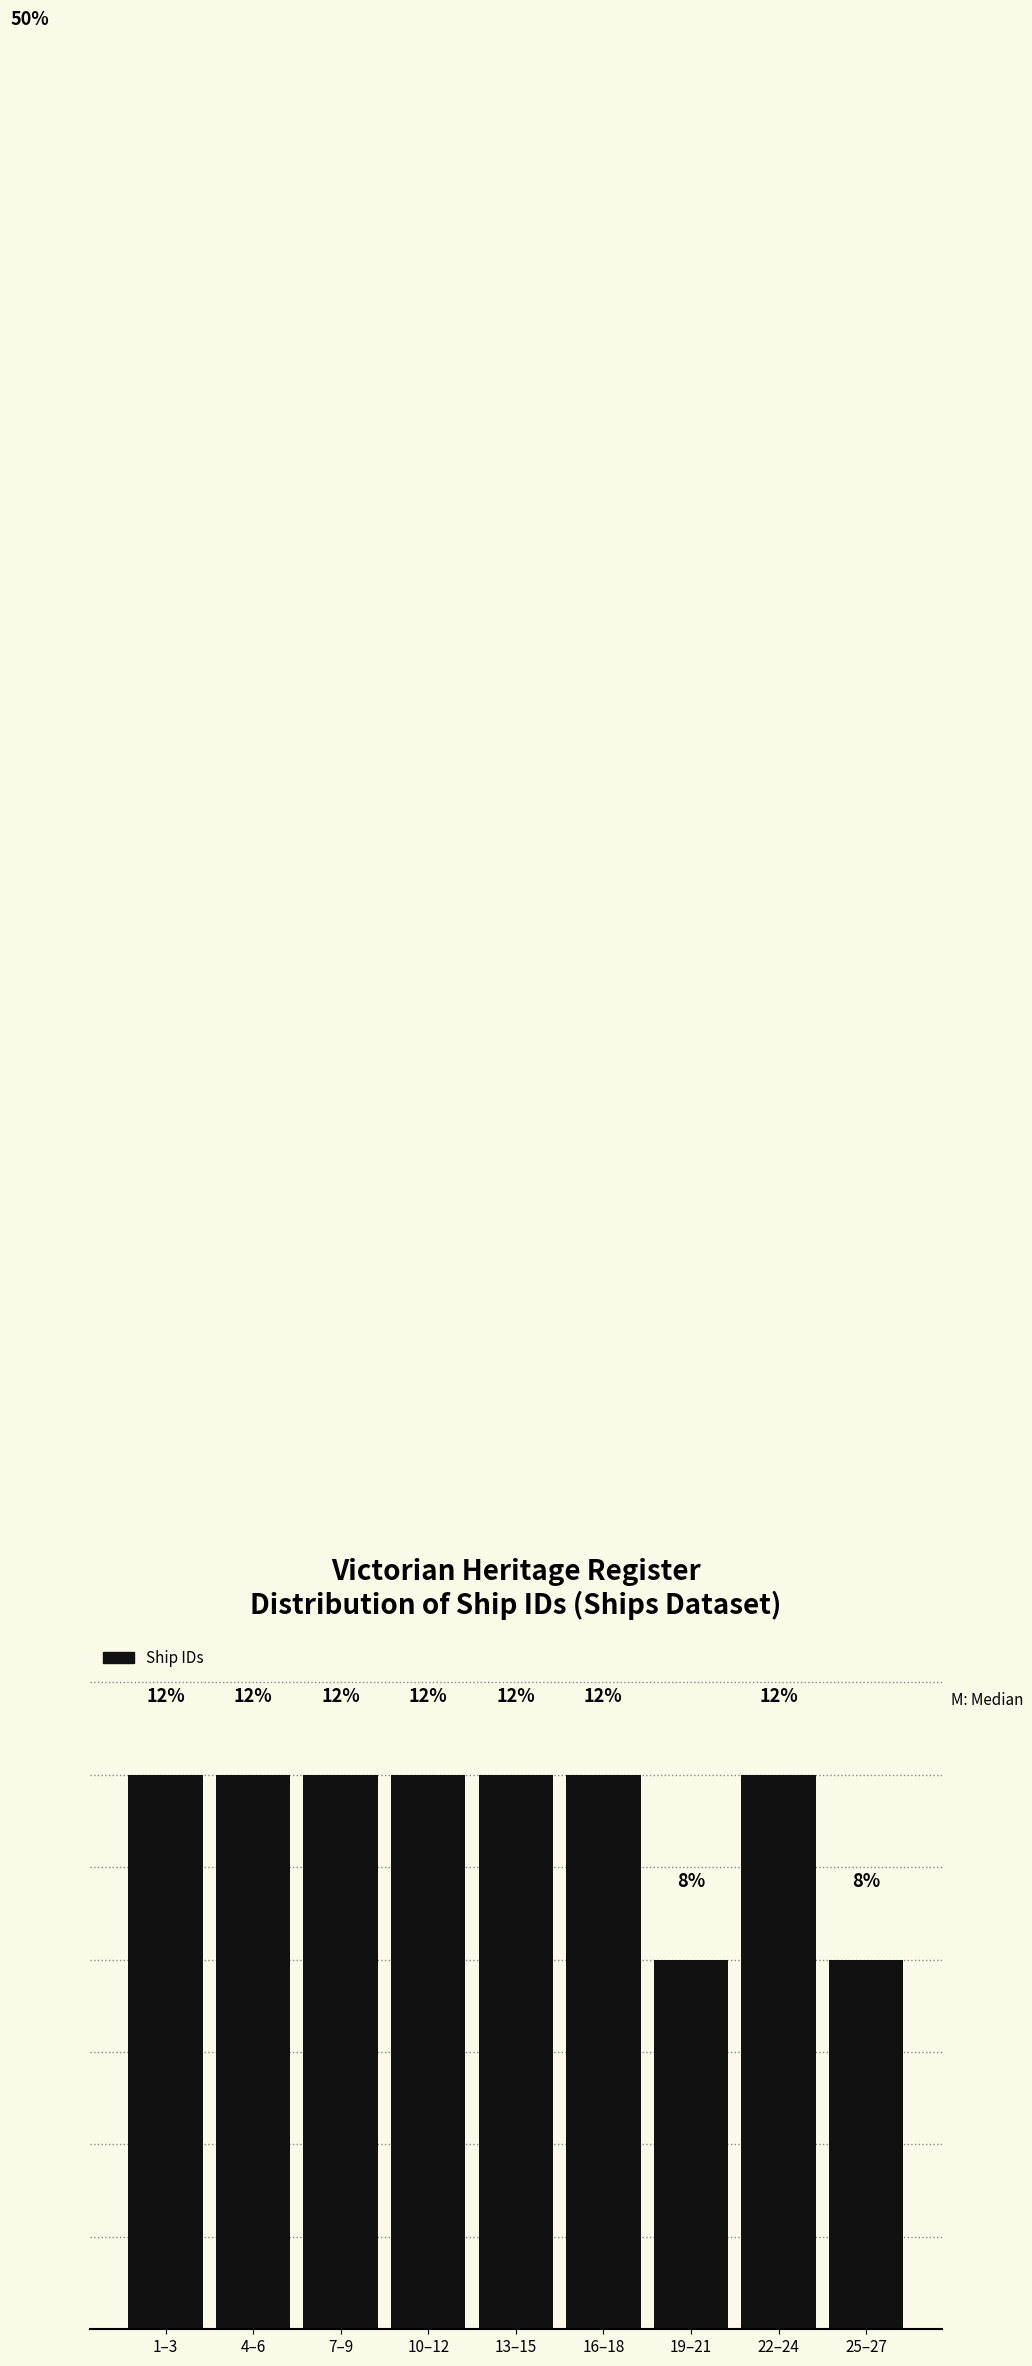

What is the label of the 8th bar from the left?

22–24